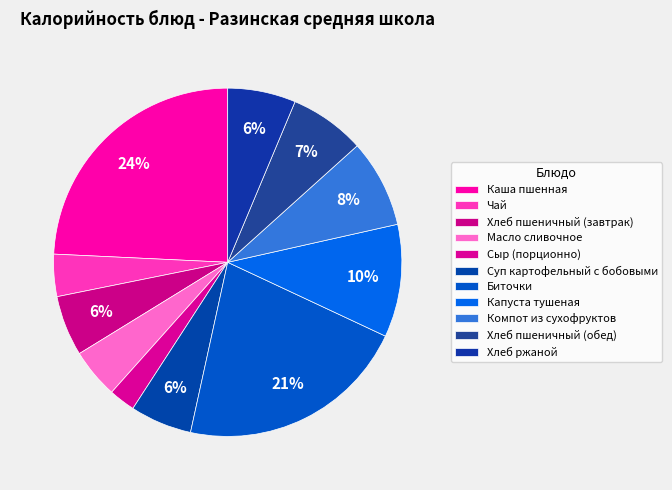

How many slices are in this pie chart?

11